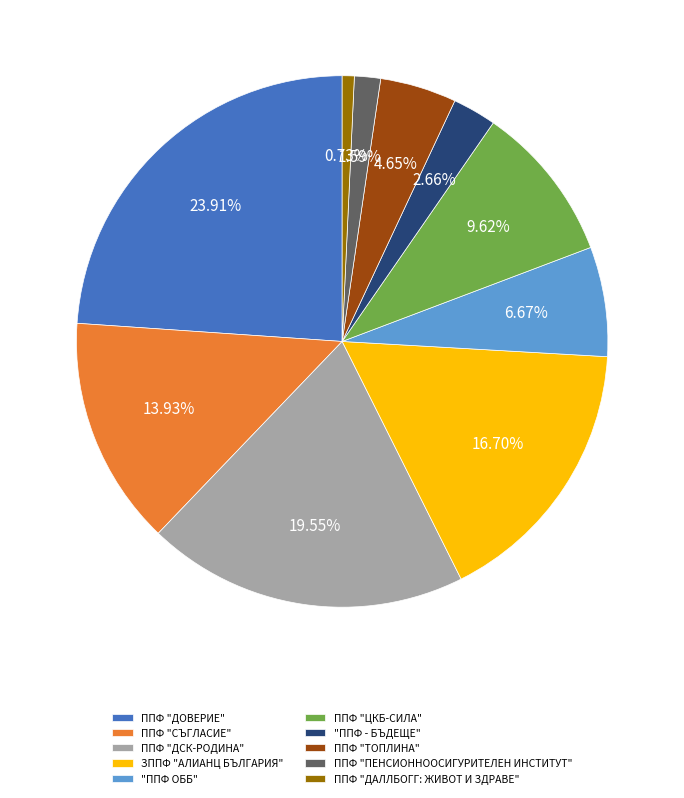

Which slice is the largest?

ППФ "ДОВЕРИЕ"